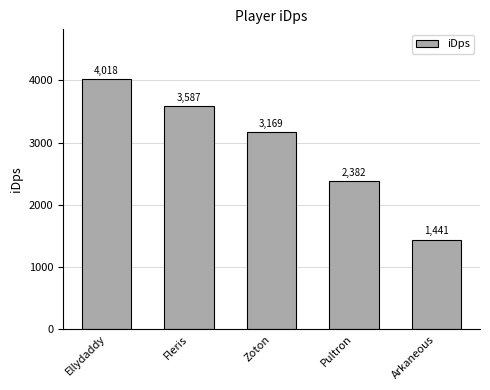

What is the average value?

2919.6